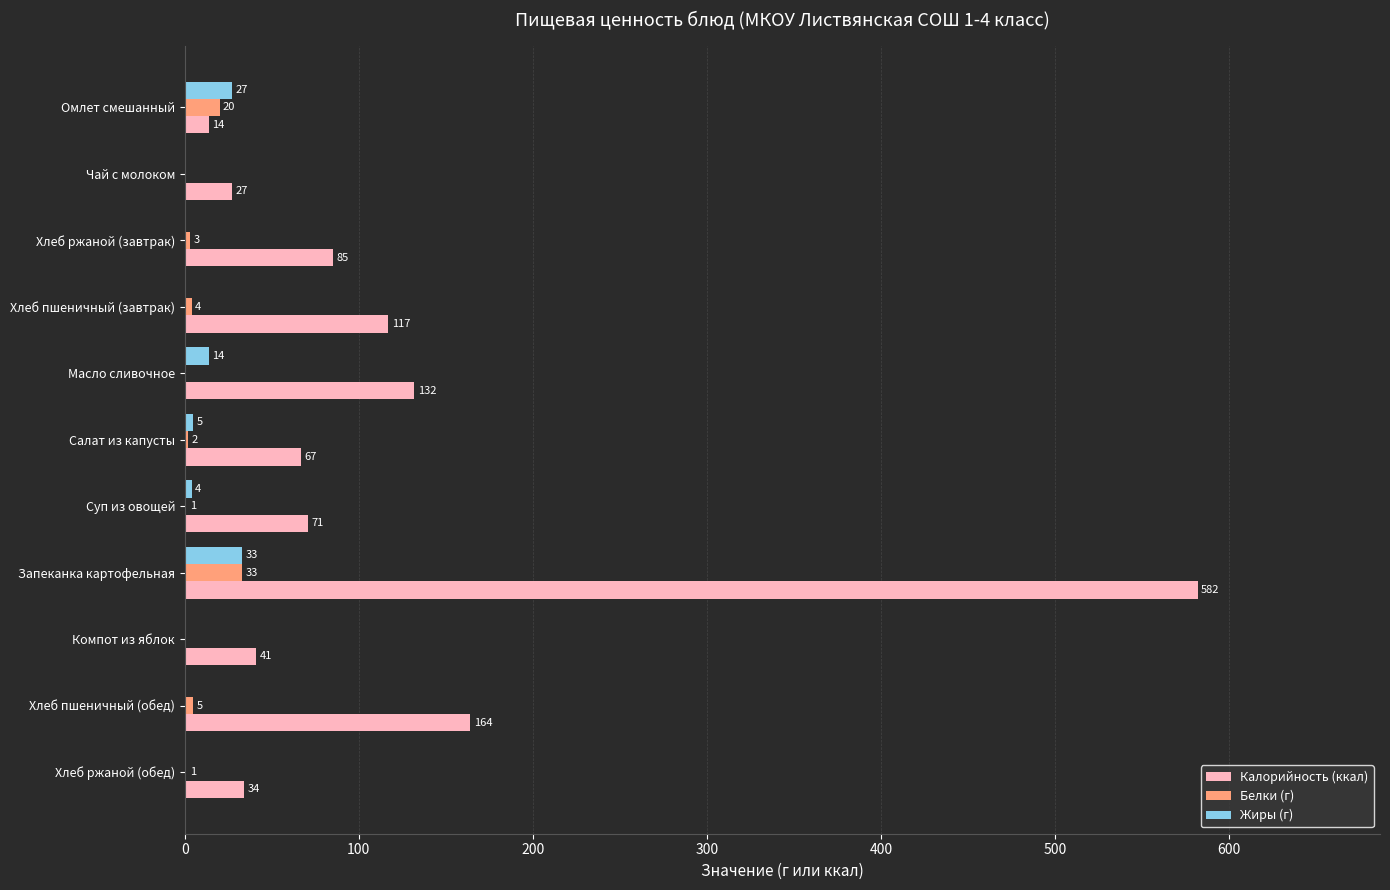

What is the sum of all Жиры (г) values?

83